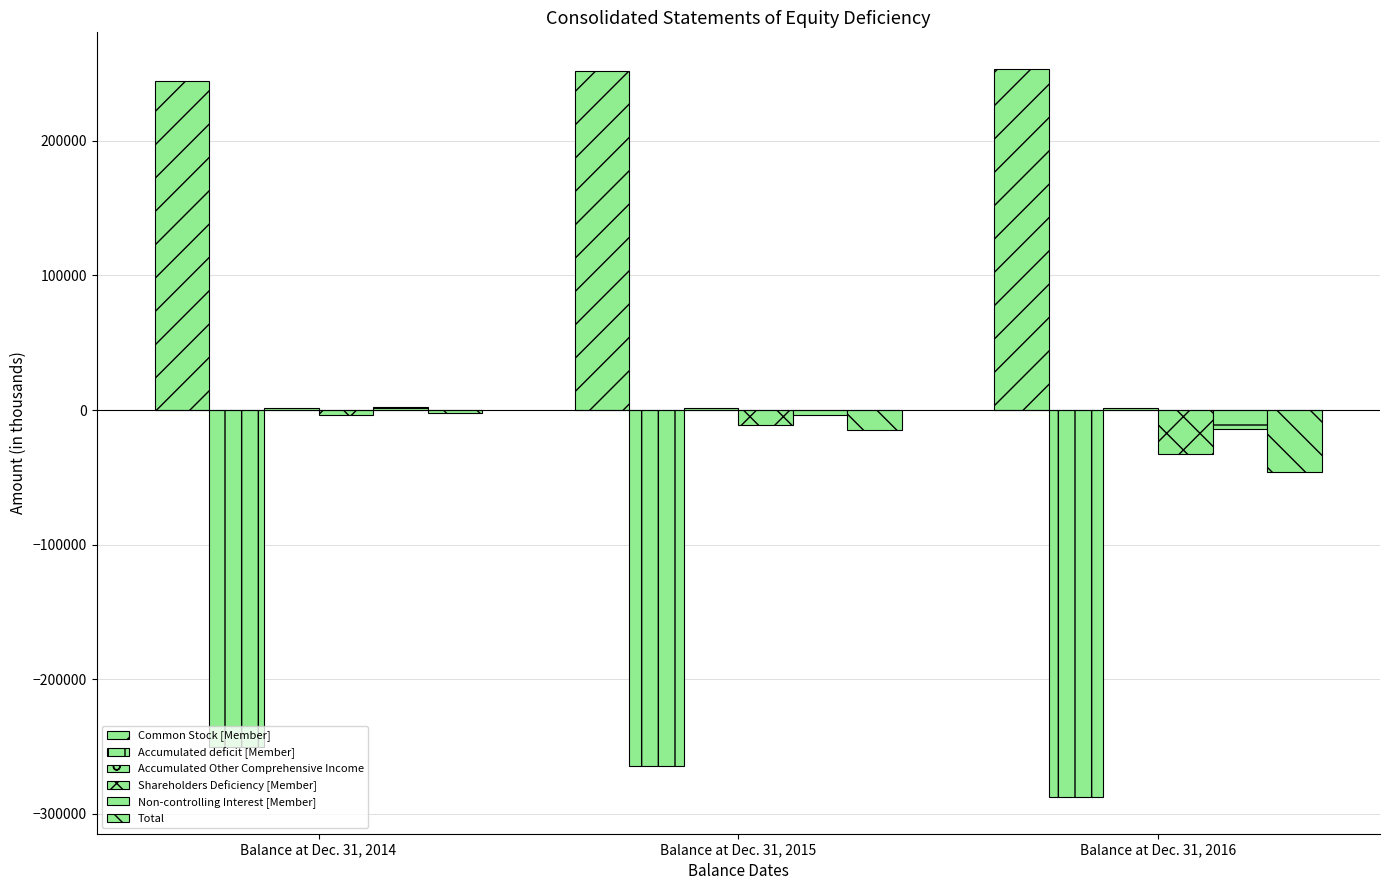

How many groups of bars are there?

3